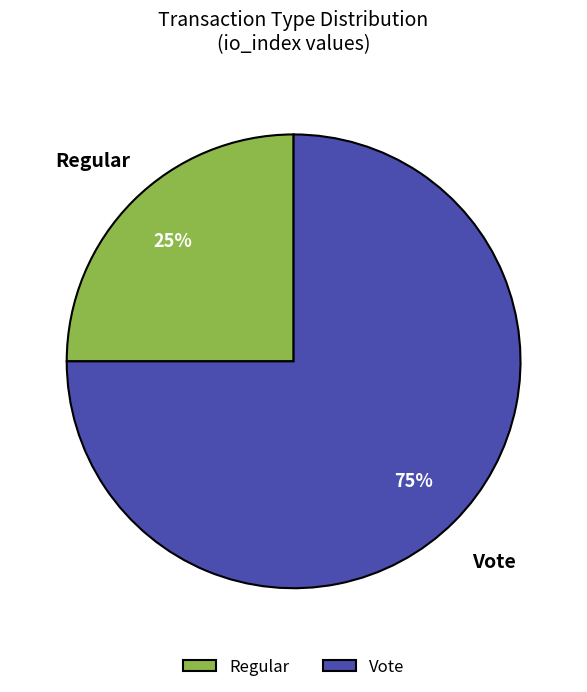

Rank the categories by value from lowest to highest.

Regular, Vote